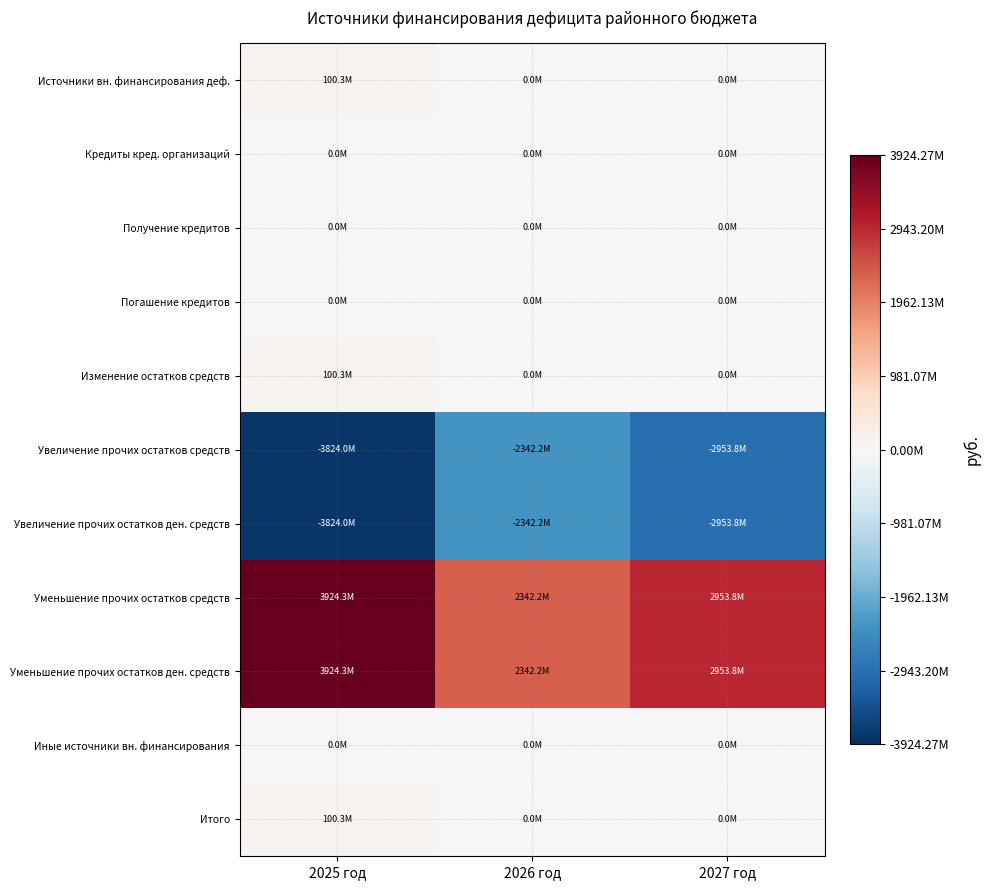

Reading left to right, list all the values displayed in this chart.

Источники вн. финансирования деф.: 2025 год=100278970.0	2026 год=0.0	2027 год=0.0
Кредиты кред. организаций: 2025 год=0.0	2026 год=0.0	2027 год=0.0
Получение кредитов: 2025 год=0.0	2026 год=0.0	2027 год=0.0
Погашение кредитов: 2025 год=0.0	2026 год=0.0	2027 год=0.0
Изменение остатков средств: 2025 год=100278970.0	2026 год=0.0	2027 год=0.0
Увеличение прочих остатков средств: 2025 год=-3823988295.8	2026 год=-2342217570.8	2027 год=-2953808418.9
Увеличение прочих остатков ден. средств: 2025 год=-3823988295.8	2026 год=-2342217570.8	2027 год=-2953808418.9
Уменьшение прочих остатков средств: 2025 год=3924267265.8	2026 год=2342217570.8	2027 год=2953808418.9
Уменьшение прочих остатков ден. средств: 2025 год=3924267265.8	2026 год=2342217570.8	2027 год=2953808418.9
Иные источники вн. финансирования: 2025 год=0.0	2026 год=0.0	2027 год=0.0
Итого: 2025 год=100278970.0	2026 год=0.0	2027 год=0.0